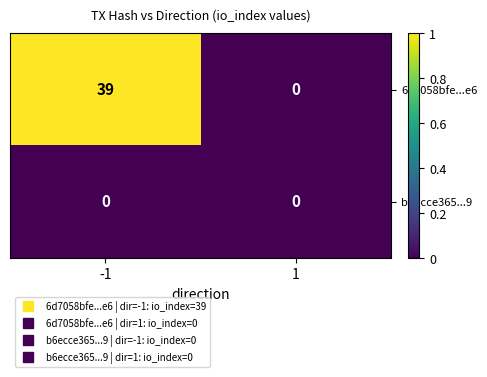

Count the number of categories in the chart.

2